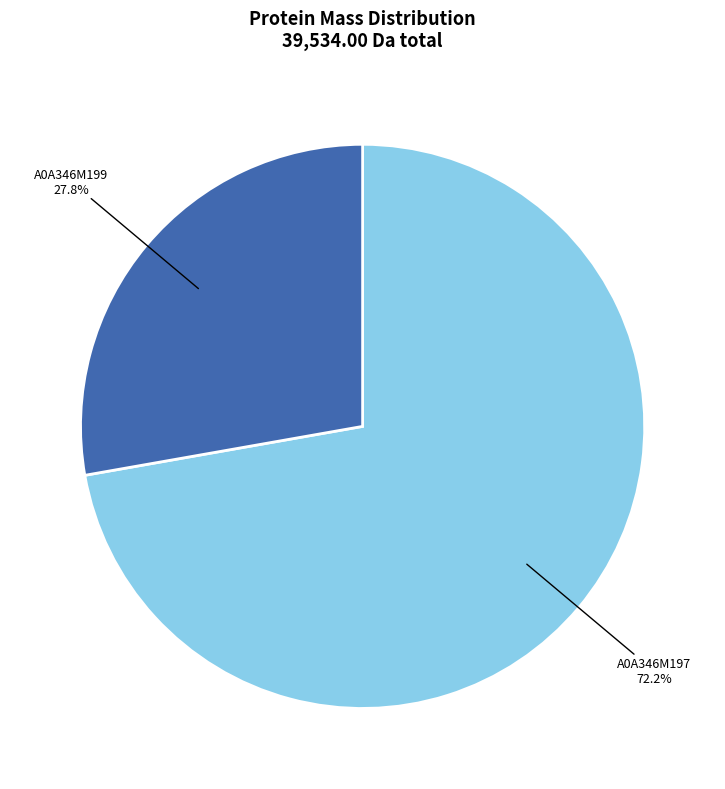

Does any single category account for the majority?

Yes